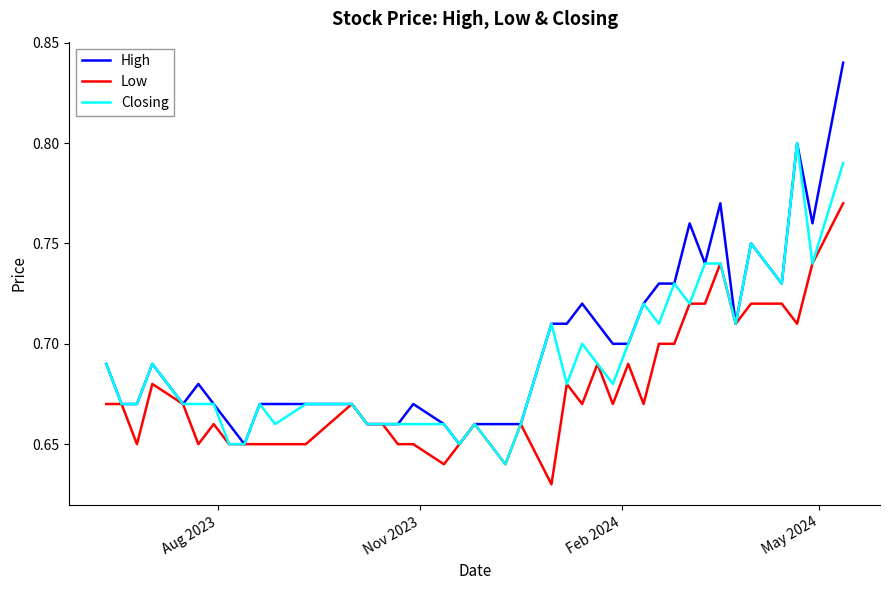

Which series has the widest spread of values?

High